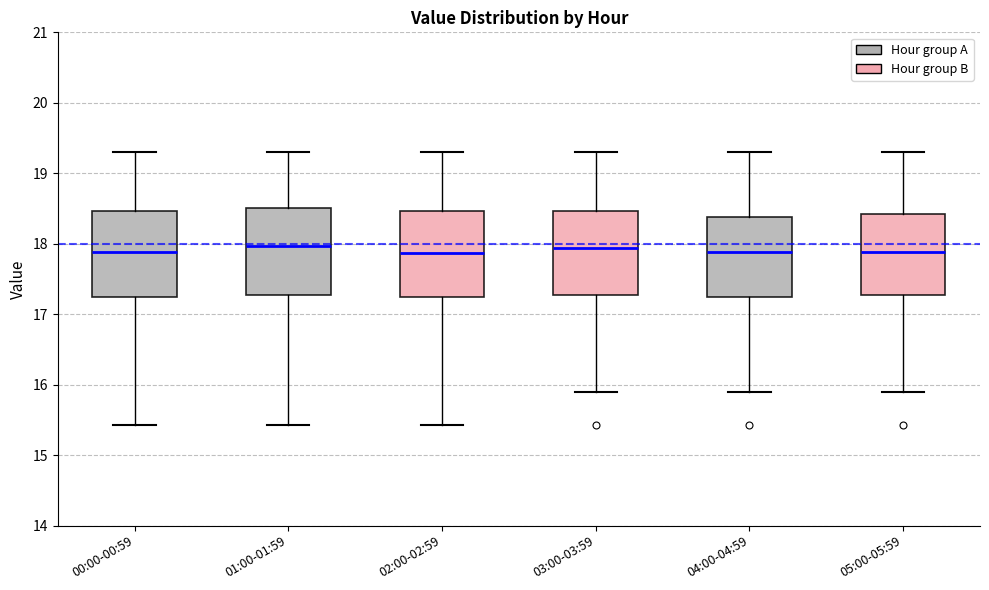

Reading left to right, read every box against the y-axis: the position of its median line, the range the box covers, and the ends of its whiskers. The values are not printed on the chart, so give them approximately, as read against the axis.

00:00-00:59: median 17.9, box 17.2 to 18.5, whiskers 15.4 to 19.3
01:00-01:59: median 18.0, box 17.3 to 18.5, whiskers 15.4 to 19.3
02:00-02:59: median 17.9, box 17.2 to 18.5, whiskers 15.4 to 19.3
03:00-03:59: median 17.9, box 17.3 to 18.5, whiskers 15.9 to 19.3
04:00-04:59: median 17.9, box 17.2 to 18.4, whiskers 15.9 to 19.3
05:00-05:59: median 17.9, box 17.3 to 18.4, whiskers 15.9 to 19.3